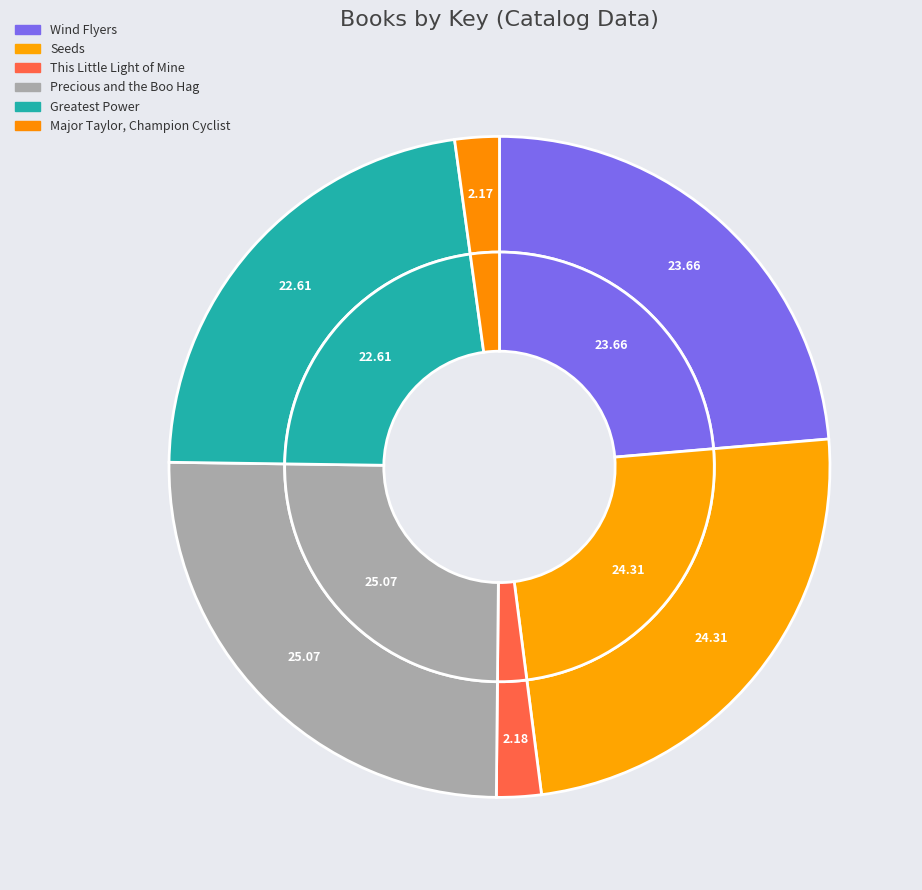

To the nearest percent, what is the average slice percentage?

17%